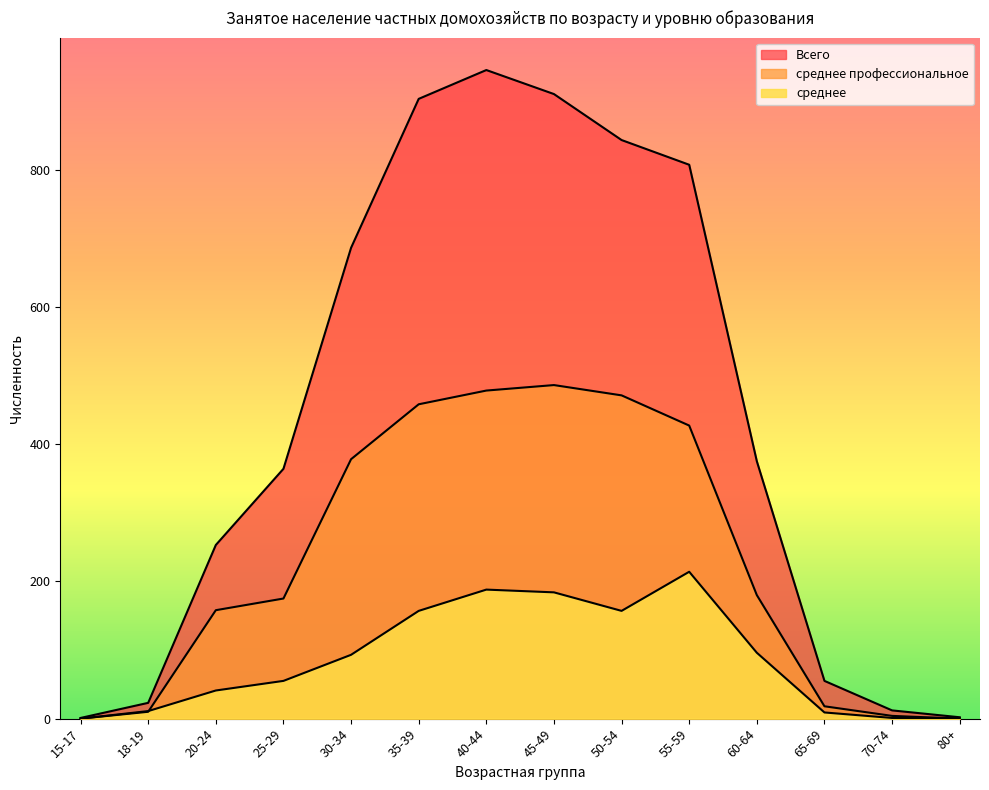

How many data points in Всего are above 375?

6